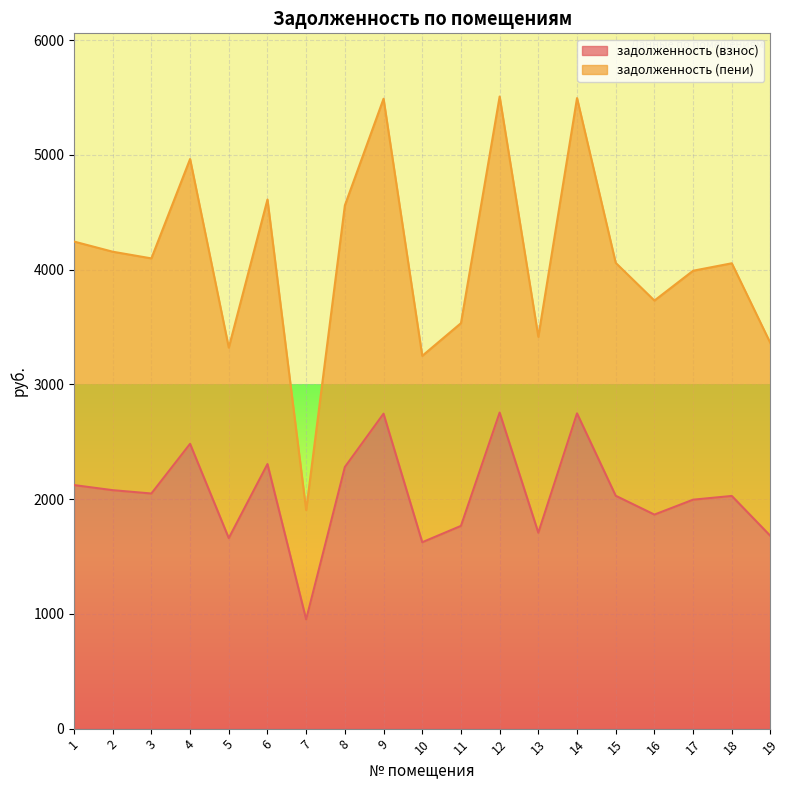

What value does the задолженность (пени) series have at 14?

5494.6